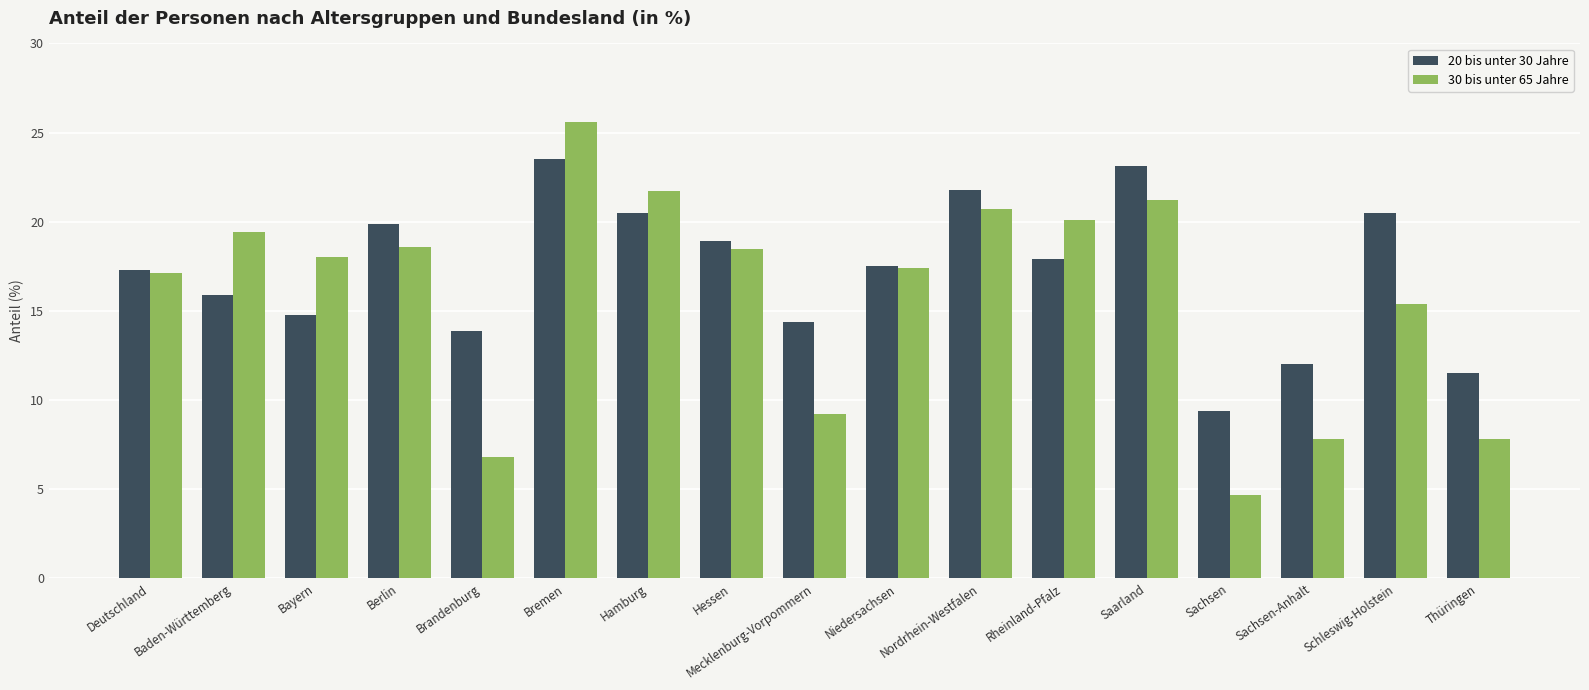

Count the number of data series in this chart.

2